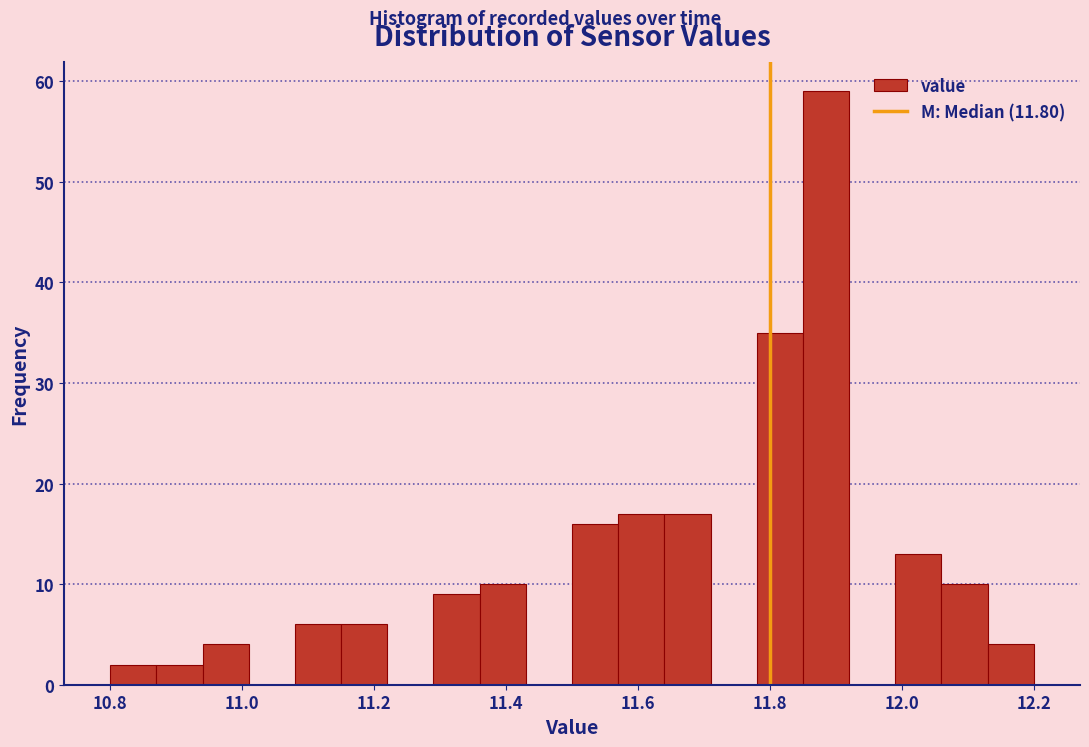

Around what value on the x-axis is the tallest bar? Give the approximate position of its centre, as read against the axis.

11.88